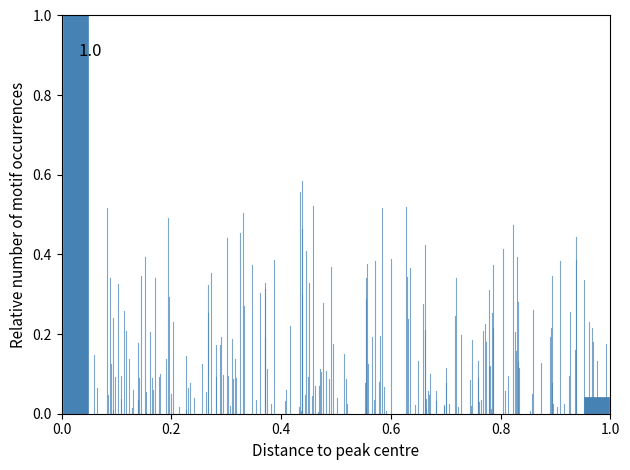

Around what value on the x-axis is the tallest bar? Give the approximate position of its centre, as read against the axis.

0.02